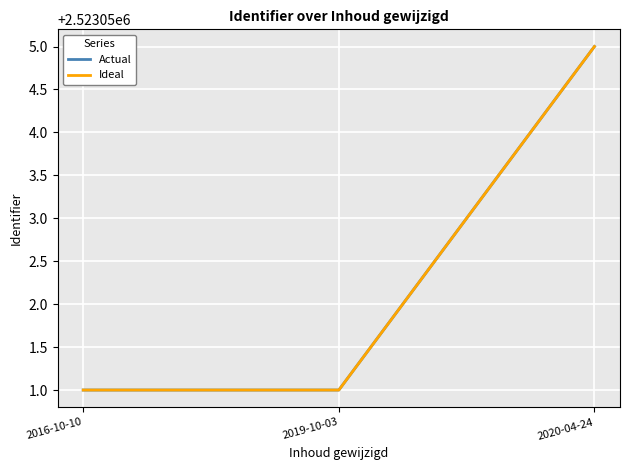

Which category has the highest value across all series?

2020-04-24